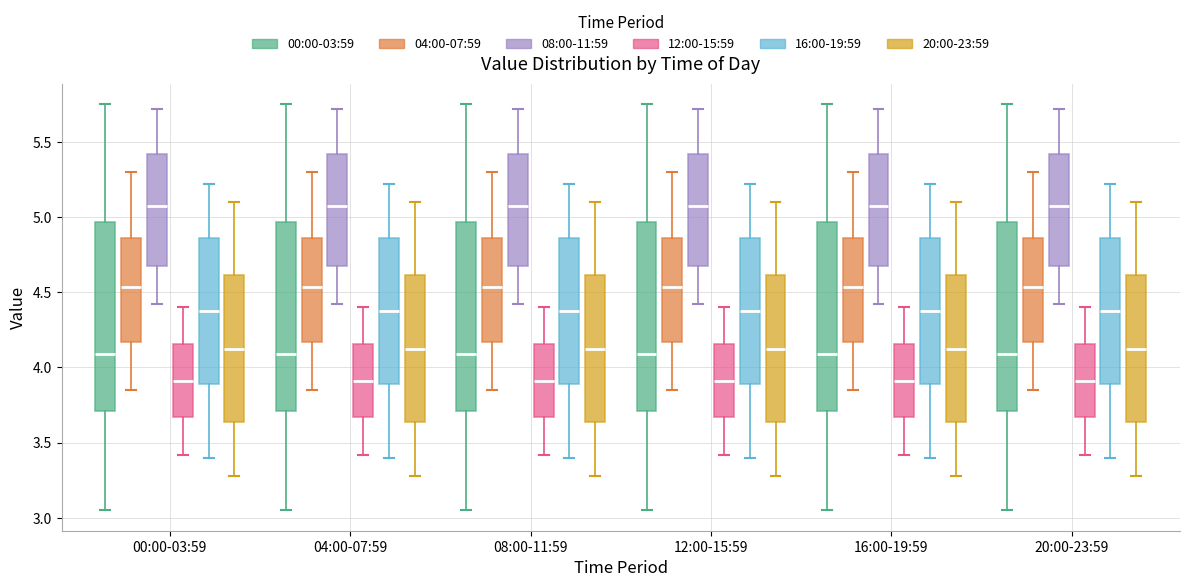

Reading left to right, read every box against the y-axis: the position of its median line, the range the box covers, and the ends of its whiskers. The values are not printed on the chart, so give them approximately, as read against the axis.

00:00-03:59 (00:00-03:59): median 4.10, box 3.70 to 4.95, whiskers 3.05 to 5.75
00:00-03:59 (04:00-07:59): median 4.55, box 4.15 to 4.85, whiskers 3.85 to 5.30
00:00-03:59 (08:00-11:59): median 5.10, box 4.65 to 5.40, whiskers 4.40 to 5.70
00:00-03:59 (12:00-15:59): median 3.90, box 3.65 to 4.15, whiskers 3.40 to 4.40
00:00-03:59 (16:00-19:59): median 4.40, box 3.90 to 4.85, whiskers 3.40 to 5.20
00:00-03:59 (20:00-23:59): median 4.15, box 3.65 to 4.60, whiskers 3.30 to 5.10
04:00-07:59 (00:00-03:59): median 4.10, box 3.70 to 4.95, whiskers 3.05 to 5.75
04:00-07:59 (04:00-07:59): median 4.55, box 4.15 to 4.85, whiskers 3.85 to 5.30
04:00-07:59 (08:00-11:59): median 5.10, box 4.65 to 5.40, whiskers 4.40 to 5.70
04:00-07:59 (12:00-15:59): median 3.90, box 3.65 to 4.15, whiskers 3.40 to 4.40
04:00-07:59 (16:00-19:59): median 4.40, box 3.90 to 4.85, whiskers 3.40 to 5.20
04:00-07:59 (20:00-23:59): median 4.15, box 3.65 to 4.60, whiskers 3.30 to 5.10
08:00-11:59 (00:00-03:59): median 4.10, box 3.70 to 4.95, whiskers 3.05 to 5.75
08:00-11:59 (04:00-07:59): median 4.55, box 4.15 to 4.85, whiskers 3.85 to 5.30
08:00-11:59 (08:00-11:59): median 5.10, box 4.65 to 5.40, whiskers 4.40 to 5.70
08:00-11:59 (12:00-15:59): median 3.90, box 3.65 to 4.15, whiskers 3.40 to 4.40
08:00-11:59 (16:00-19:59): median 4.40, box 3.90 to 4.85, whiskers 3.40 to 5.20
08:00-11:59 (20:00-23:59): median 4.15, box 3.65 to 4.60, whiskers 3.30 to 5.10
12:00-15:59 (00:00-03:59): median 4.10, box 3.70 to 4.95, whiskers 3.05 to 5.75
12:00-15:59 (04:00-07:59): median 4.55, box 4.15 to 4.85, whiskers 3.85 to 5.30
12:00-15:59 (08:00-11:59): median 5.10, box 4.65 to 5.40, whiskers 4.40 to 5.70
12:00-15:59 (12:00-15:59): median 3.90, box 3.65 to 4.15, whiskers 3.40 to 4.40
12:00-15:59 (16:00-19:59): median 4.40, box 3.90 to 4.85, whiskers 3.40 to 5.20
12:00-15:59 (20:00-23:59): median 4.15, box 3.65 to 4.60, whiskers 3.30 to 5.10
16:00-19:59 (00:00-03:59): median 4.10, box 3.70 to 4.95, whiskers 3.05 to 5.75
16:00-19:59 (04:00-07:59): median 4.55, box 4.15 to 4.85, whiskers 3.85 to 5.30
16:00-19:59 (08:00-11:59): median 5.10, box 4.65 to 5.40, whiskers 4.40 to 5.70
16:00-19:59 (12:00-15:59): median 3.90, box 3.65 to 4.15, whiskers 3.40 to 4.40
16:00-19:59 (16:00-19:59): median 4.40, box 3.90 to 4.85, whiskers 3.40 to 5.20
16:00-19:59 (20:00-23:59): median 4.15, box 3.65 to 4.60, whiskers 3.30 to 5.10
20:00-23:59 (00:00-03:59): median 4.10, box 3.70 to 4.95, whiskers 3.05 to 5.75
20:00-23:59 (04:00-07:59): median 4.55, box 4.15 to 4.85, whiskers 3.85 to 5.30
20:00-23:59 (08:00-11:59): median 5.10, box 4.65 to 5.40, whiskers 4.40 to 5.70
20:00-23:59 (12:00-15:59): median 3.90, box 3.65 to 4.15, whiskers 3.40 to 4.40
20:00-23:59 (16:00-19:59): median 4.40, box 3.90 to 4.85, whiskers 3.40 to 5.20
20:00-23:59 (20:00-23:59): median 4.15, box 3.65 to 4.60, whiskers 3.30 to 5.10